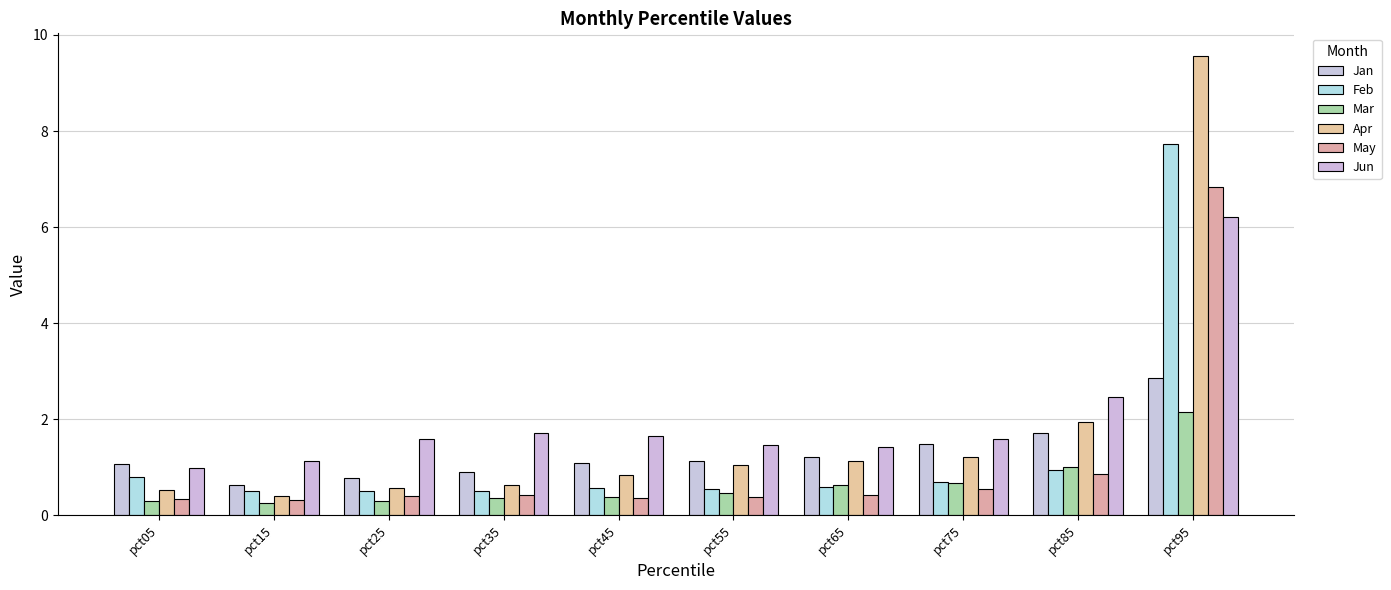

Rank the series at pct15 from lowest to highest value.

Mar, May, Apr, Feb, Jan, Jun